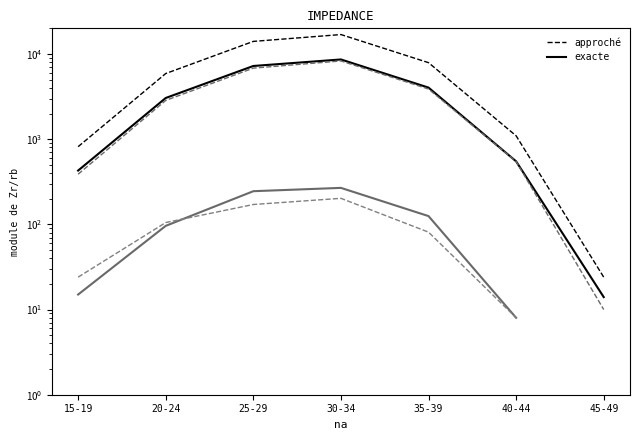

What is the difference between the exacte (Female) values at 20-24 and 25-29?

3971.0